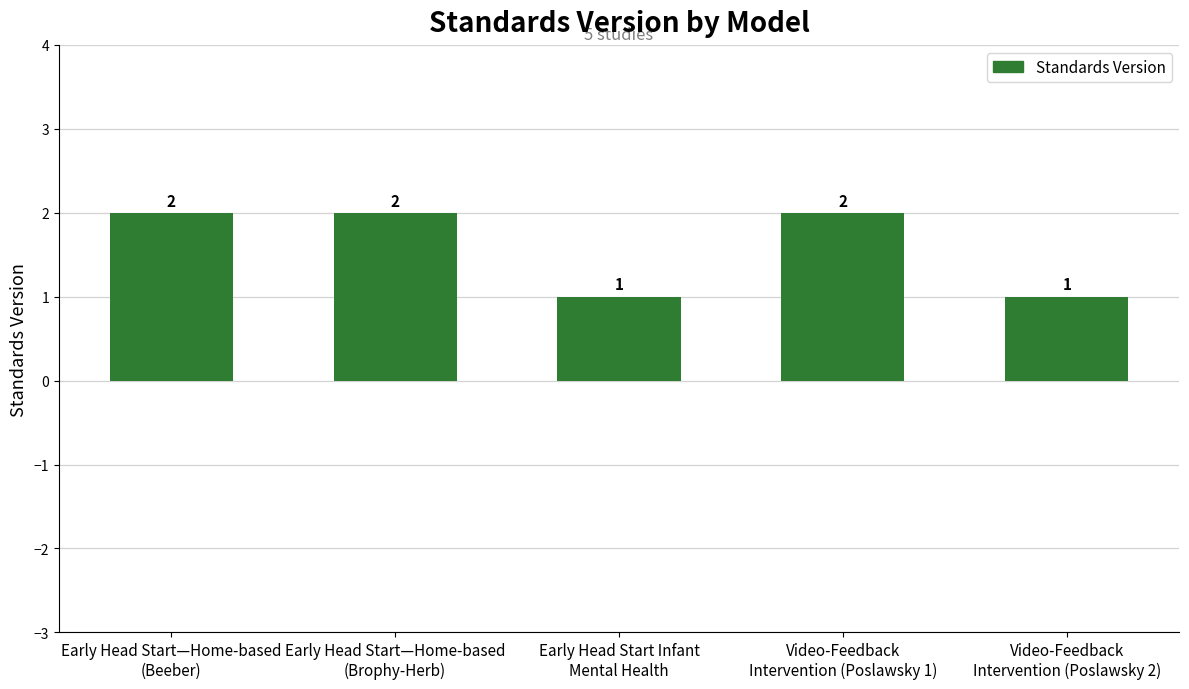

What is the label of the 2nd bar from the right?

Video-Feedback
Intervention (Poslawsky 1)